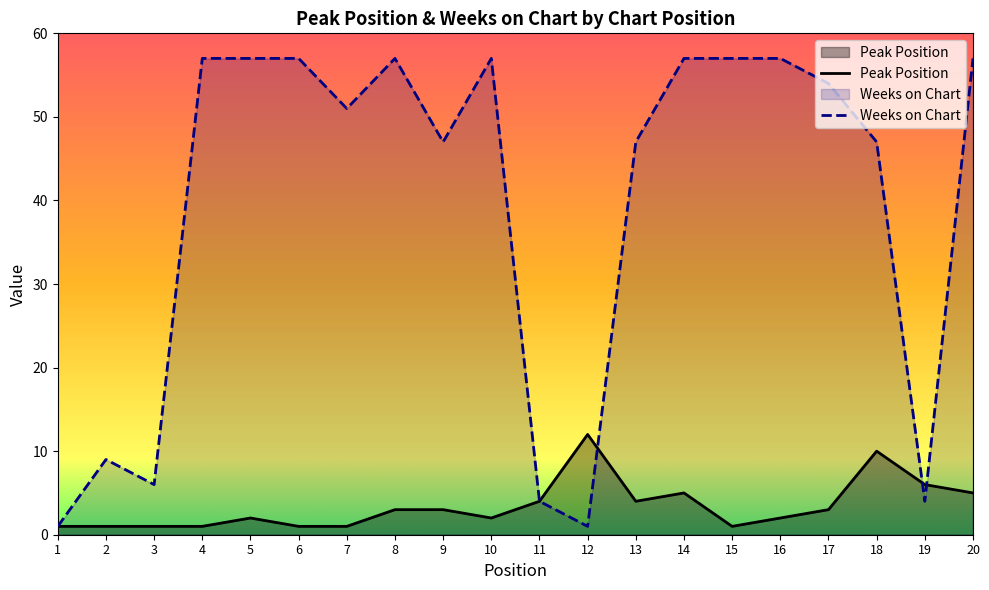

The value of Weeks on Chart at 18 is 23. True or false?

False